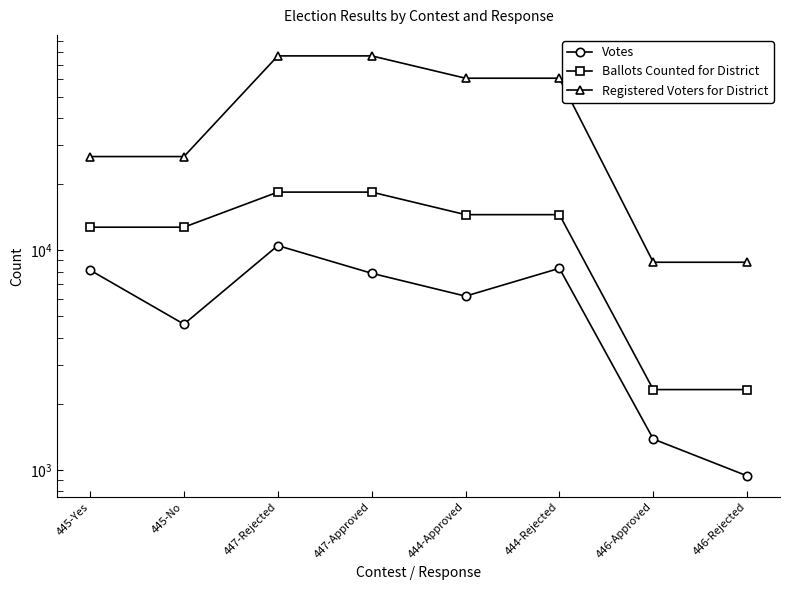

Is the value of Votes at 444-Rejected greater than the value of Ballots Counted for District at 446-Rejected?

Yes